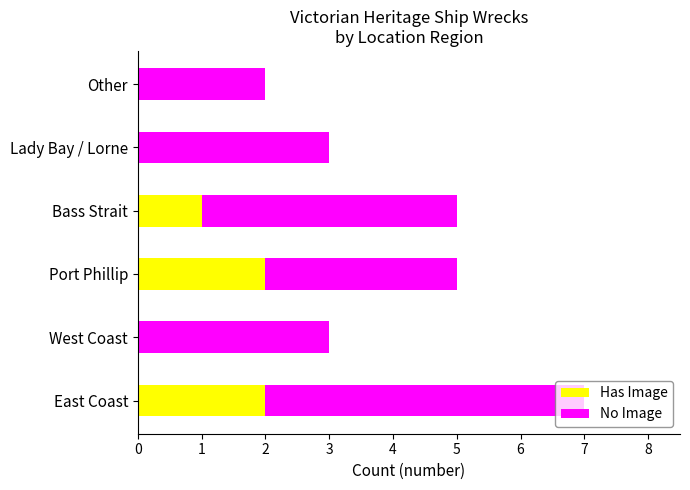

What is the total value across all series at East Coast?

7